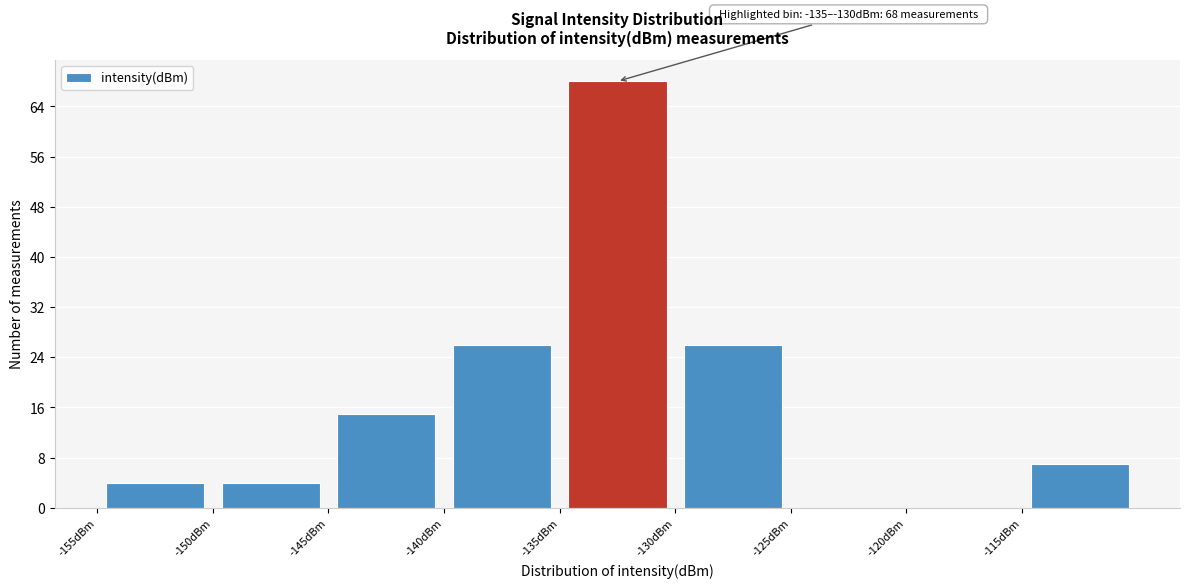

Over which range of the x-axis is the bar tallest?

-135 to -130